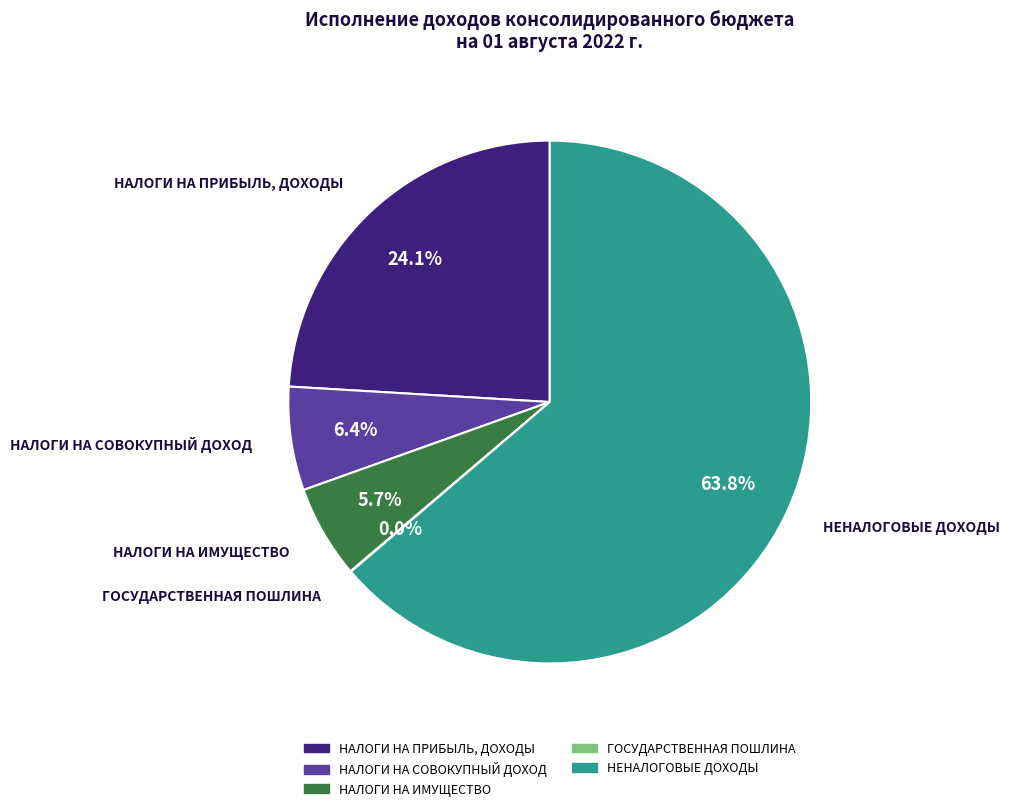

What is the ratio of the value at НЕНАЛОГОВЫЕ ДОХОДЫ to the value at НАЛОГИ НА СОВОКУПНЫЙ ДОХОД?

10.0